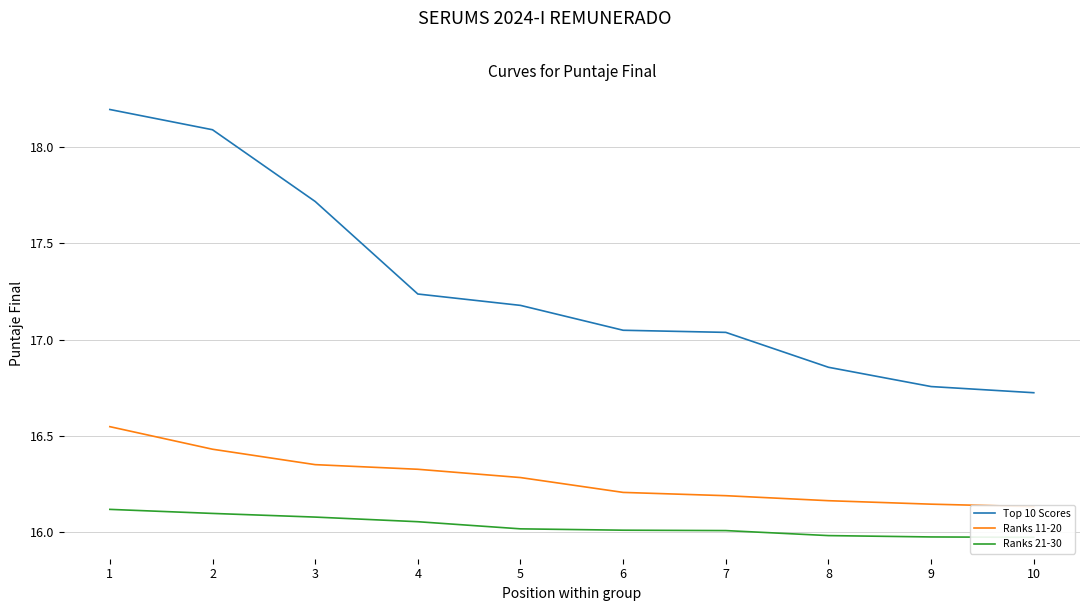

What is the difference between the second highest and second lowest values in the Ranks 21-30 series?

0.1